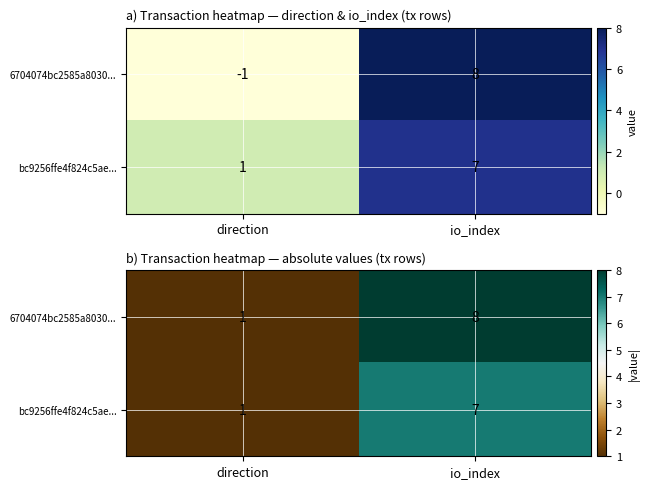

What is the sum of the 6704074bc2585a8030... values at direction and io_index?

9